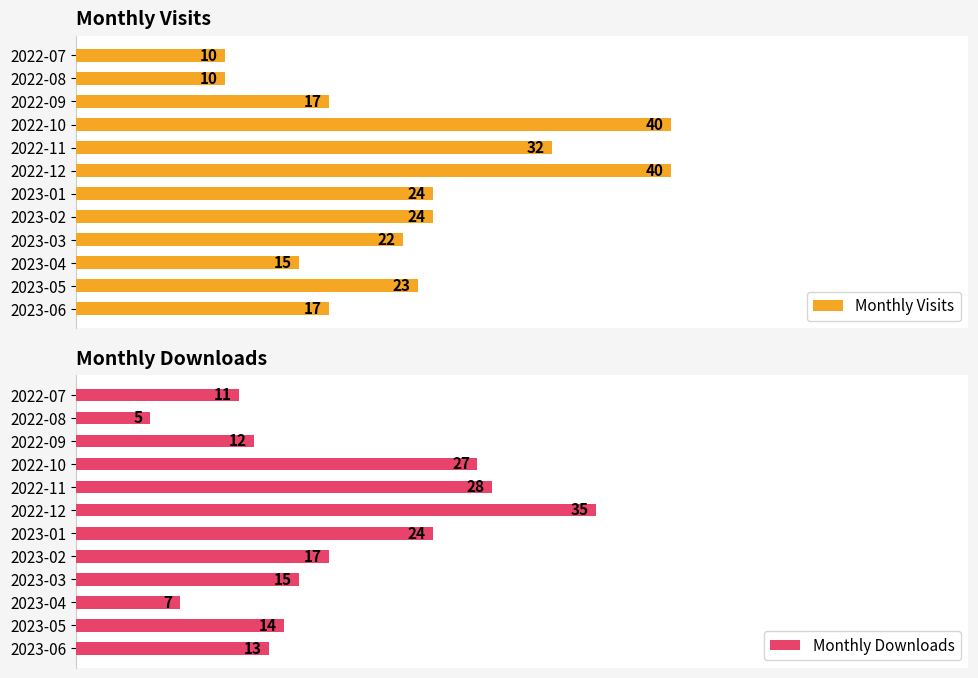

Reading left to right, transcribe all the data shown in this chart.

Monthly Visits: 10	10	17	40	32	40	24	24	22	15	23	17
Monthly Downloads: 11	5	12	27	28	35	24	17	15	7	14	13